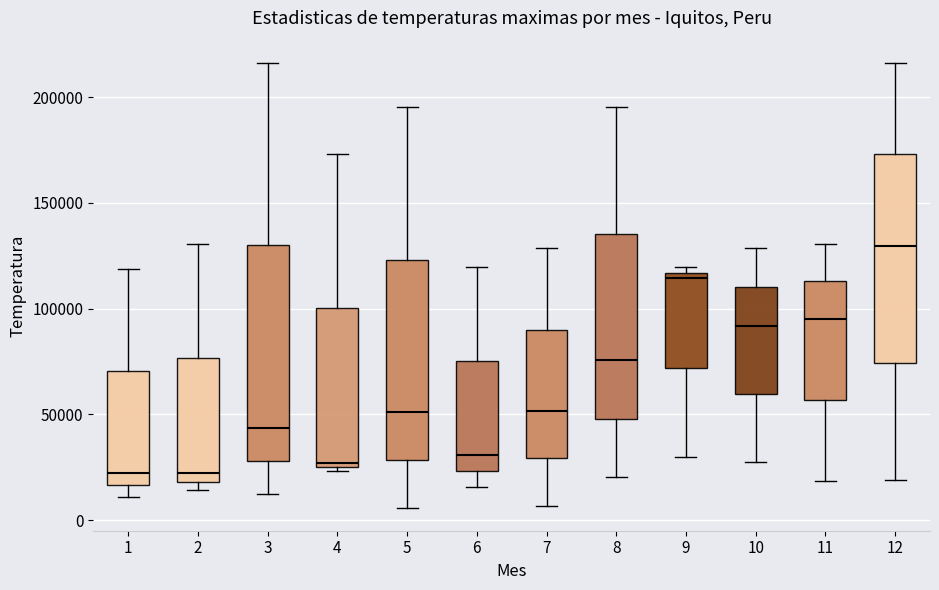

Reading left to right, read every box against the y-axis: the position of its median line, the range the box covers, and the ends of its whiskers. The values are not printed on the chart, so give them approximately, as read against the axis.

1: median 20000, box 15000 to 70000, whiskers 10000 to 120000
2: median 20000 (just above the box's lower edge), box 20000 to 75000, whiskers 15000 to 130000
3: median 45000, box 30000 to 130000, whiskers 15000 to 215000
4: median 25000 (just above the box's lower edge), box 25000 to 100000, whiskers 25000 (just below the box's lower edge) to 175000
5: median 50000, box 30000 to 125000, whiskers 5000 to 195000
6: median 30000, box 25000 to 75000, whiskers 15000 to 120000
7: median 50000, box 30000 to 90000, whiskers 5000 to 130000
8: median 75000, box 50000 to 135000, whiskers 20000 to 195000
9: median 115000 (just below the box's upper edge), box 70000 to 115000, whiskers 30000 to 120000
10: median 90000, box 60000 to 110000, whiskers 30000 to 130000
11: median 95000, box 55000 to 115000, whiskers 20000 to 130000
12: median 130000, box 75000 to 175000, whiskers 20000 to 215000